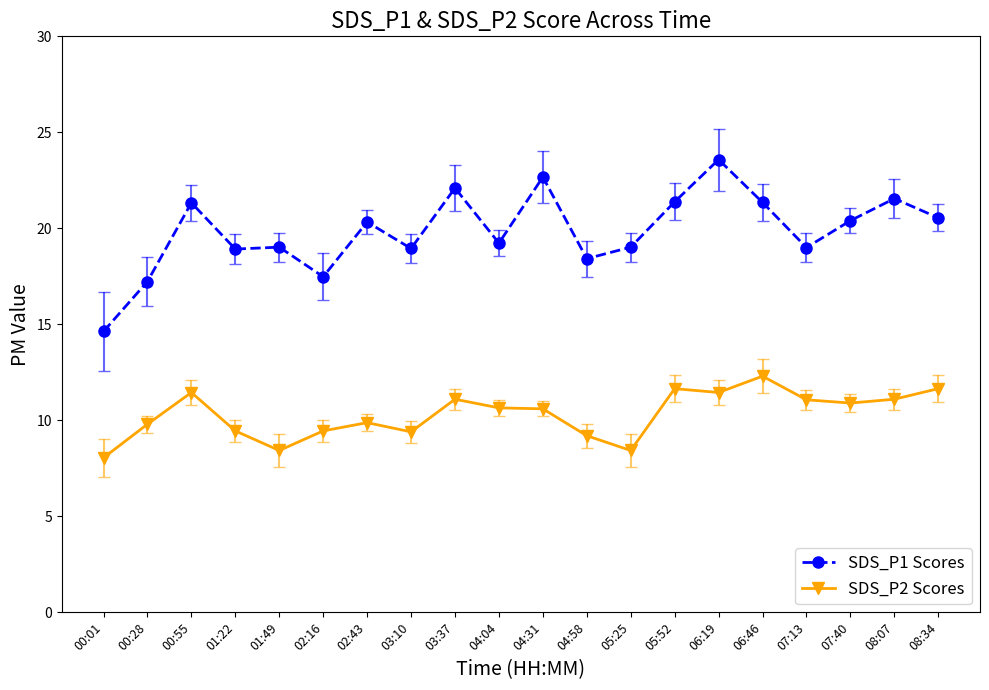

Where does the SDS_P1 Scores series first go above 20?

00:55